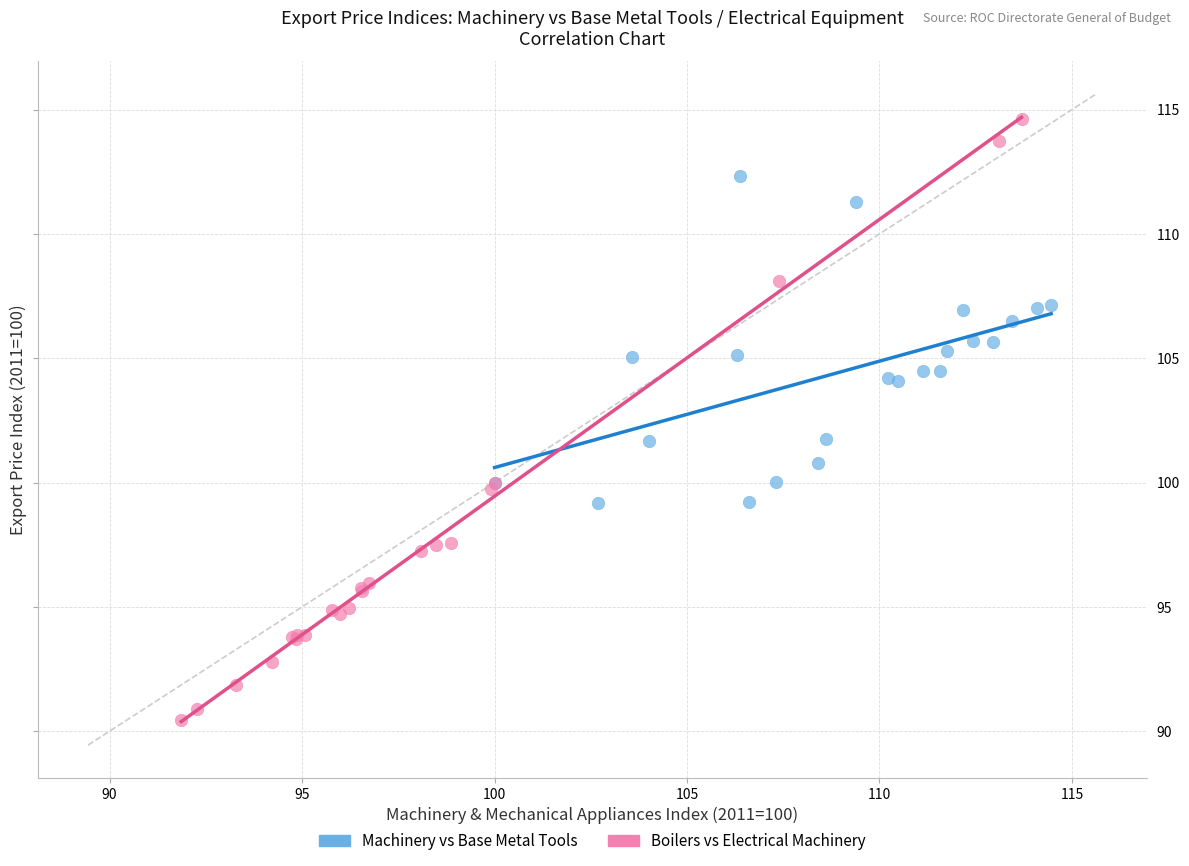

Which series has the largest Y range (max minus min)?

Boilers vs Electrical Machinery